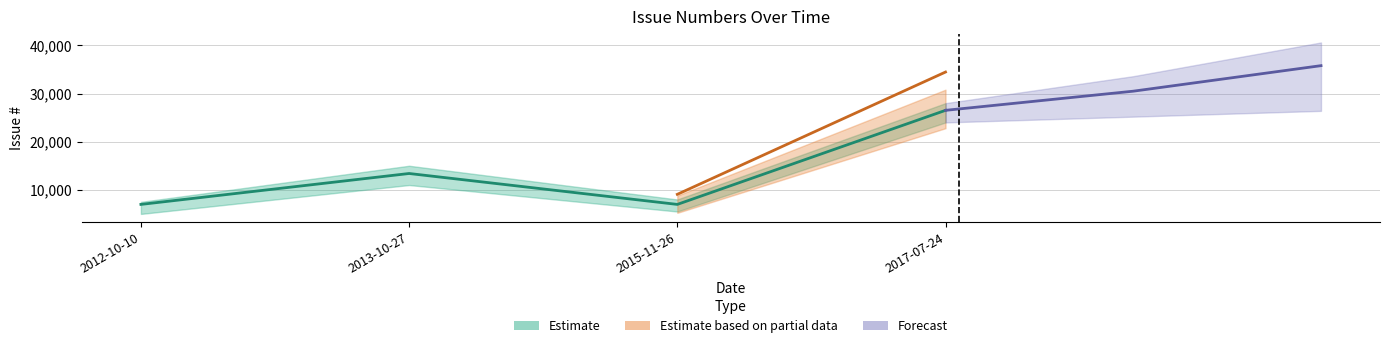

Approximately how many times larger is the value at 2012-10-10 compared to 2015-11-26?

1.0